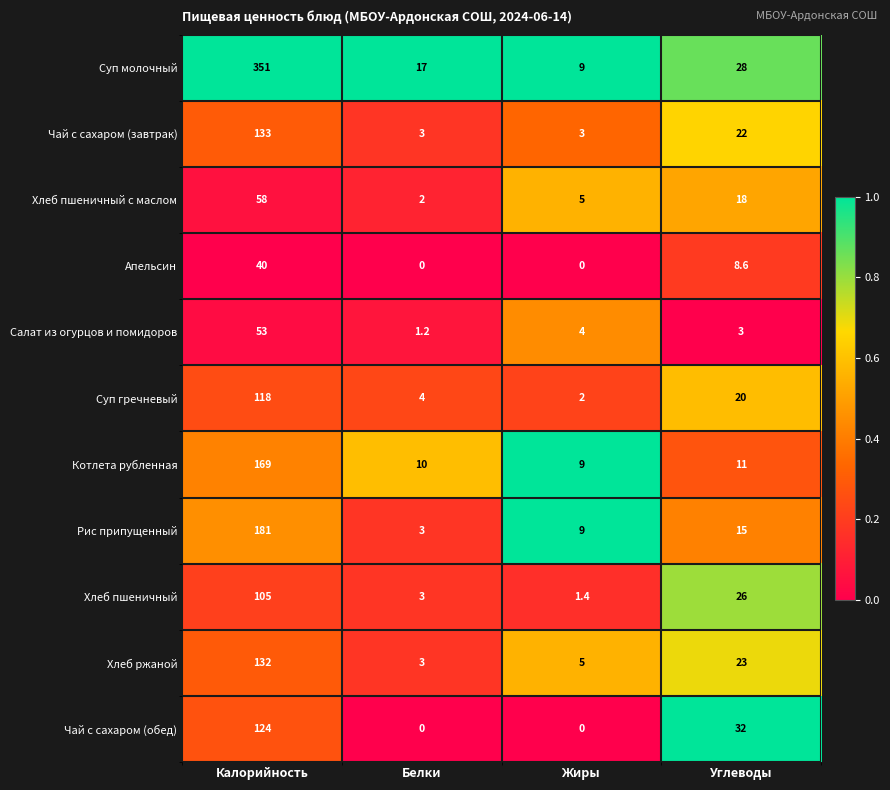

What is the total value across all series at Калорийность?

1464.0